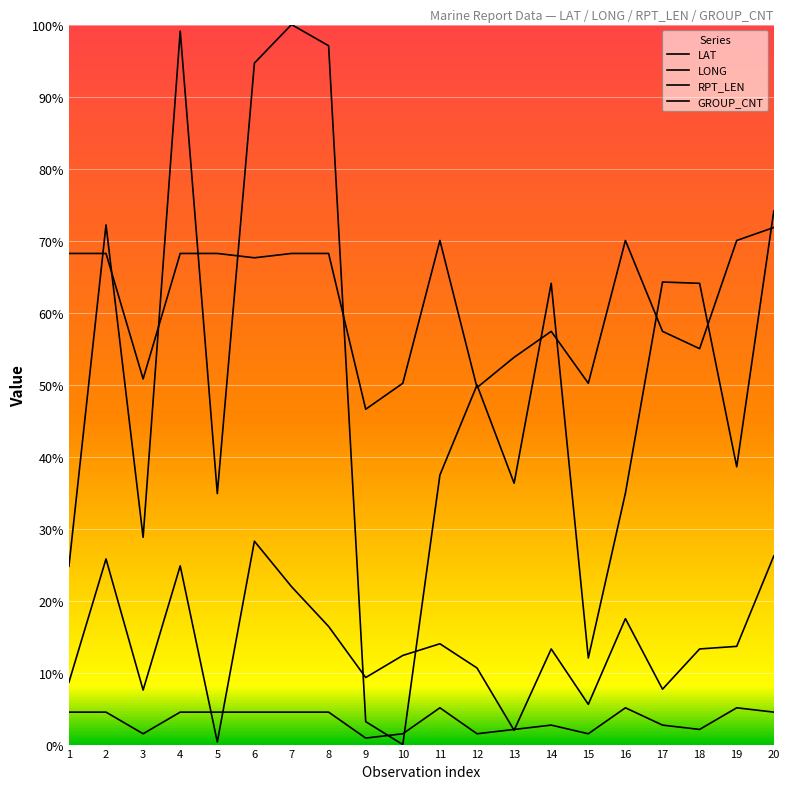

The GROUP_CNT series shows 7.3 at 1. True or false?

False